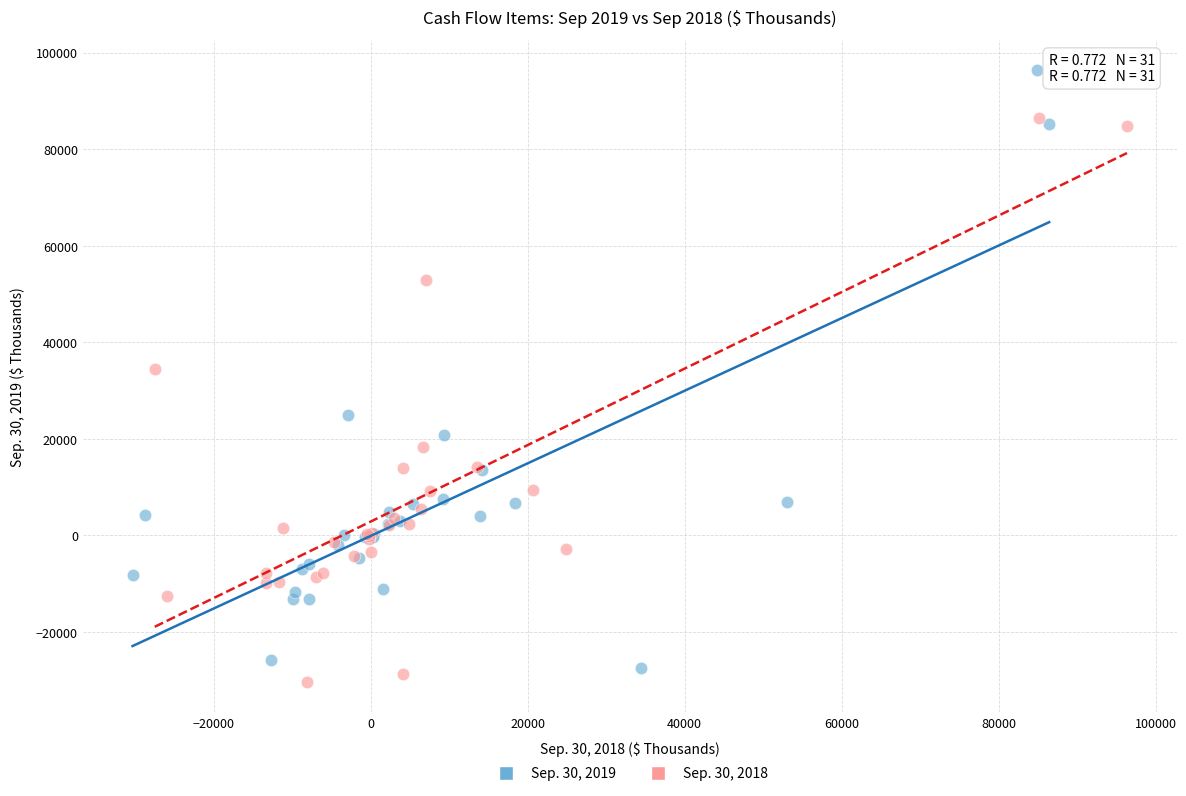

Which series reaches the maximum Y coordinate?

Sep. 30, 2019